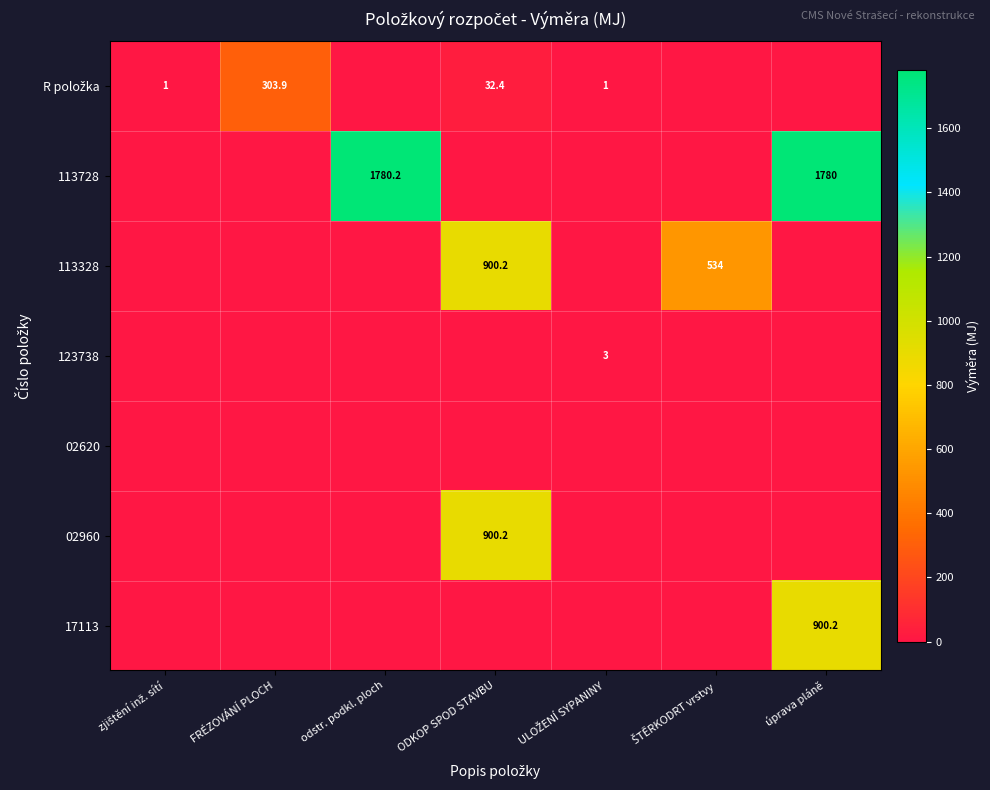

What is the maximum value shown in the chart?

1780.2